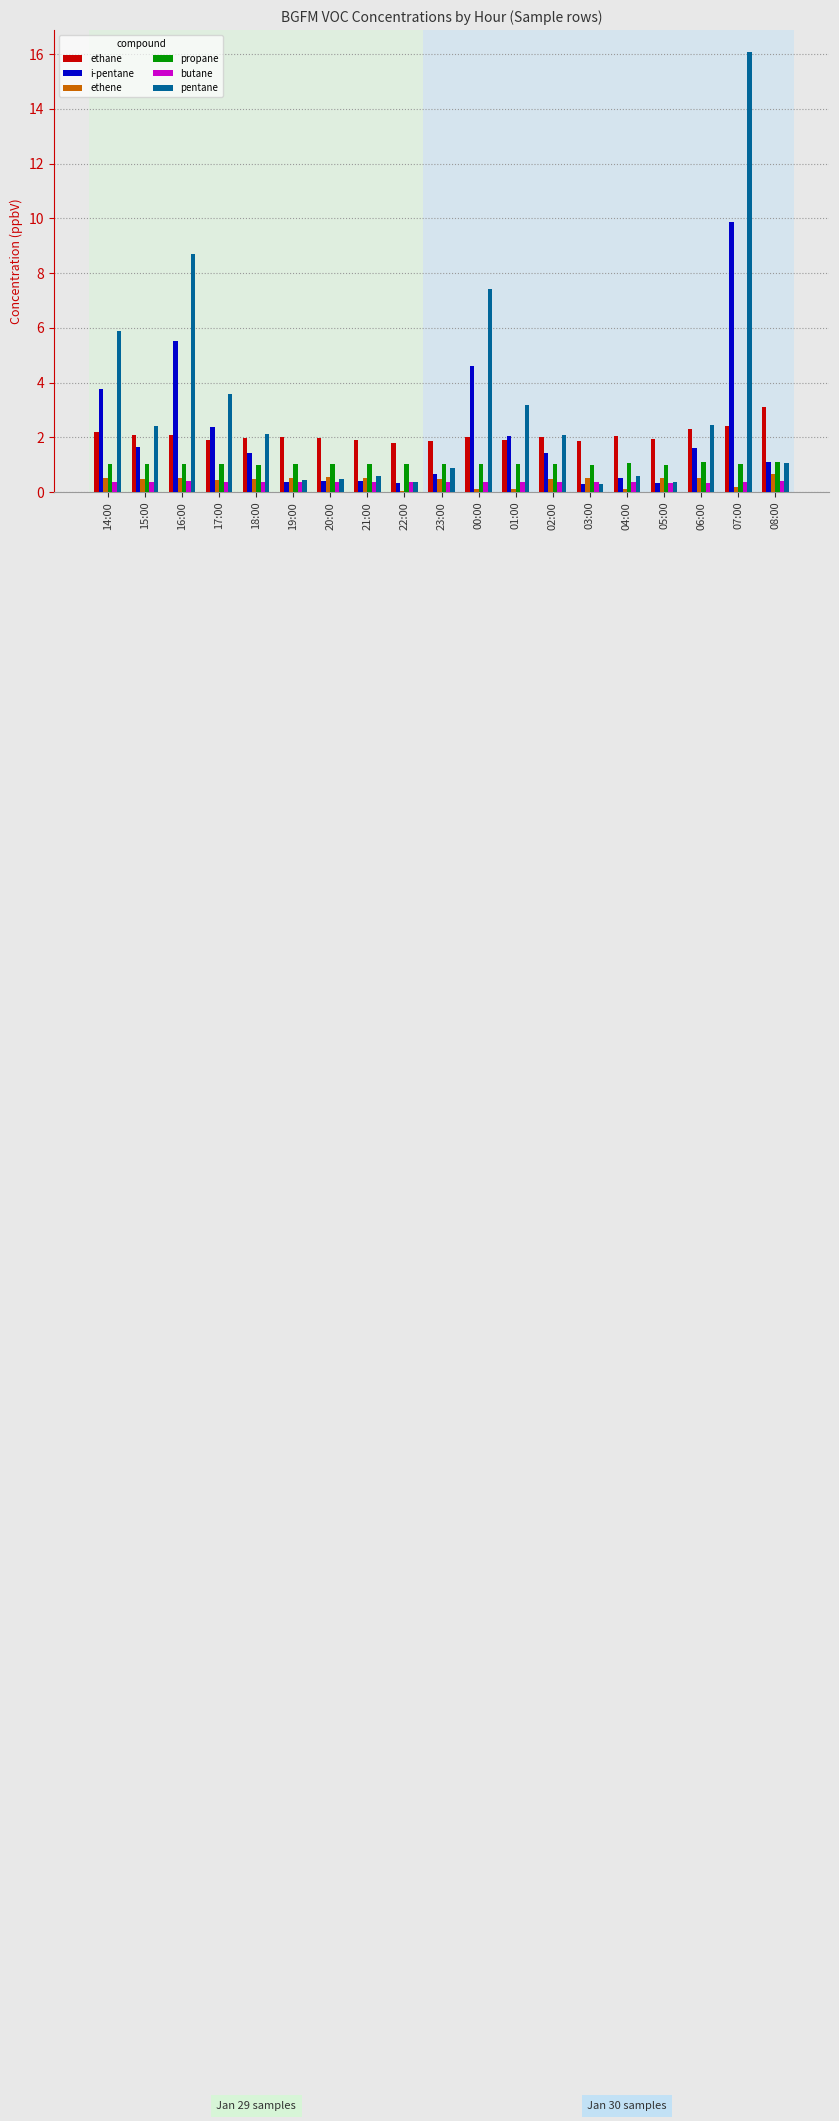

What is the sum of the i-pentane values at 02:00 and 23:00?

2.1